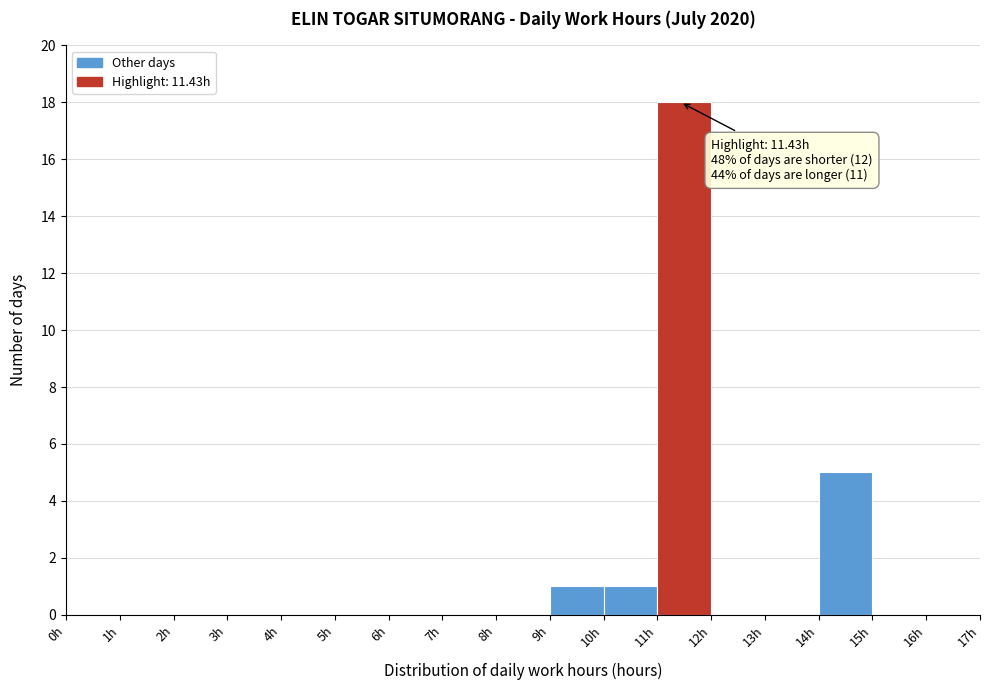

Over which range of the x-axis is the bar tallest?

11 to 12